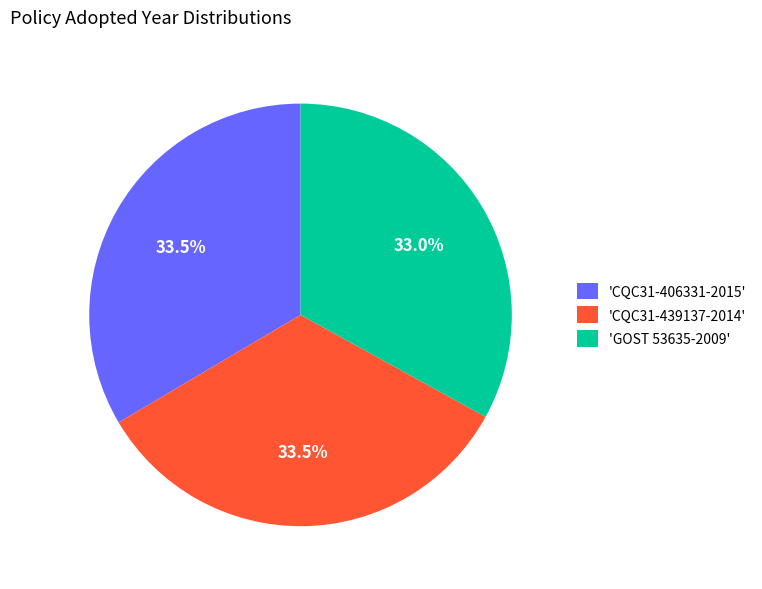

Do 'CQC31-406331-2015' and 'GOST 53635-2009' together represent more than half of the pie?

Yes